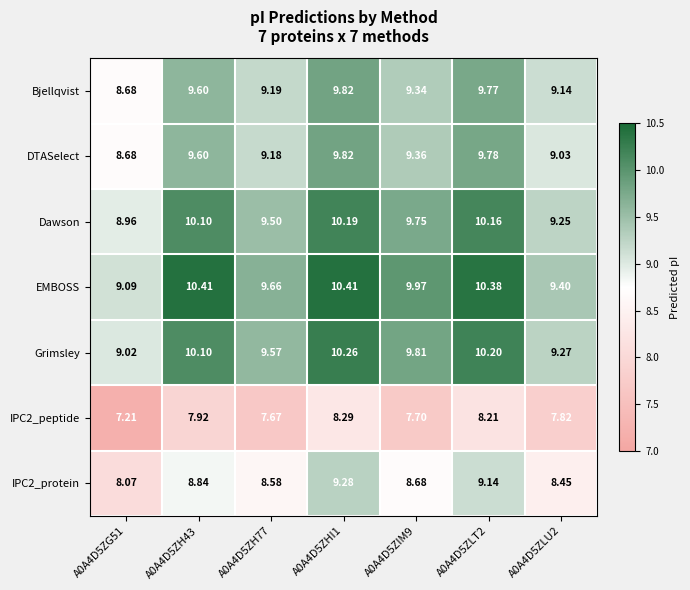

Which series has the largest total across all categories?

EMBOSS